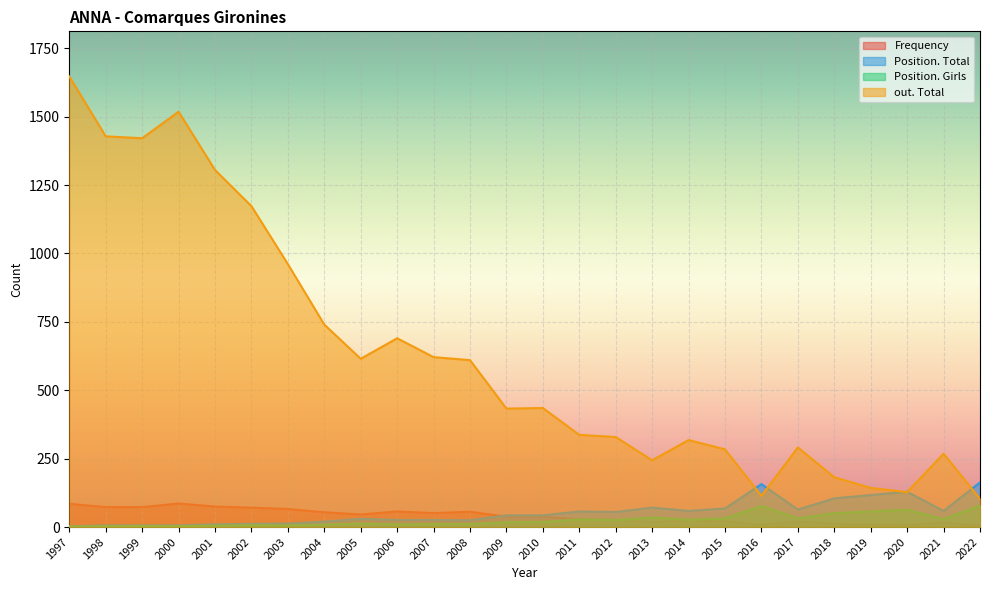

At how many categories does at least one series exceed 1511?

2